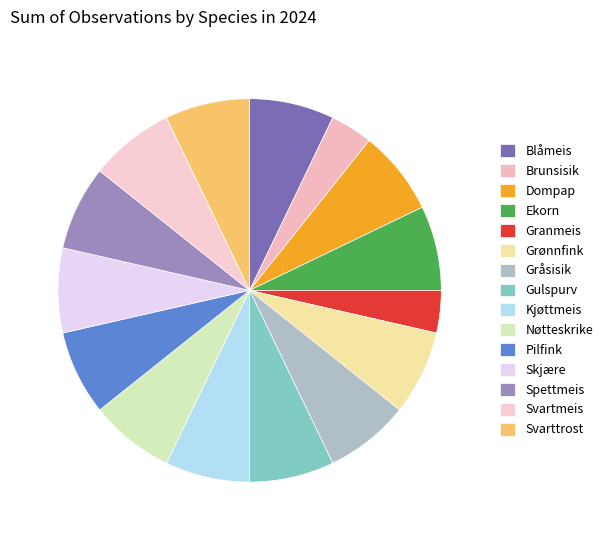

The Ekorn slice represents 7% of the pie. True or false?

True